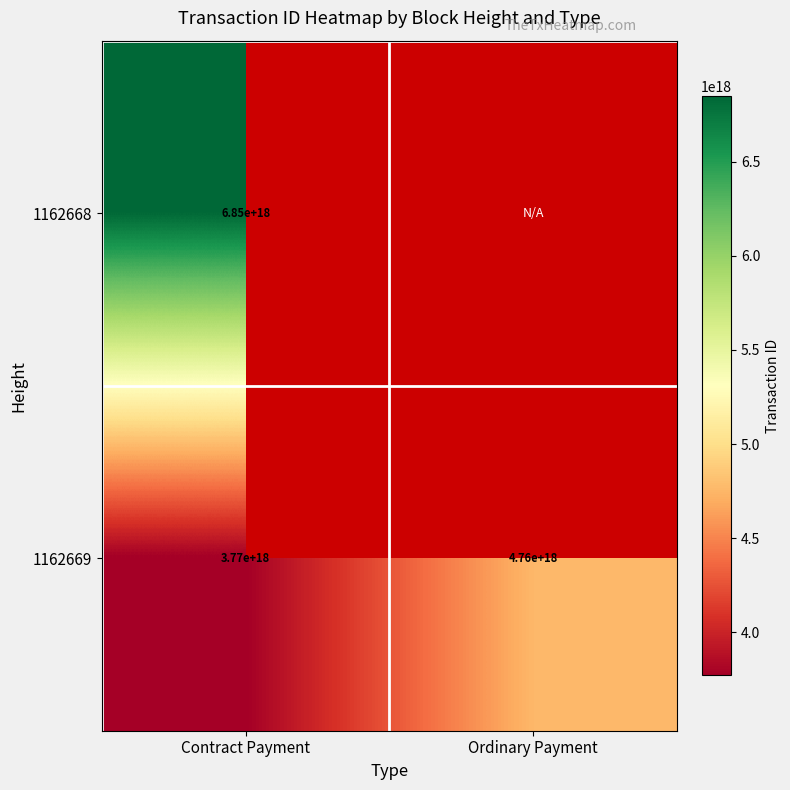

True or false: 1162668 has a value of 9501831864658124800.0 at Contract Payment.

False